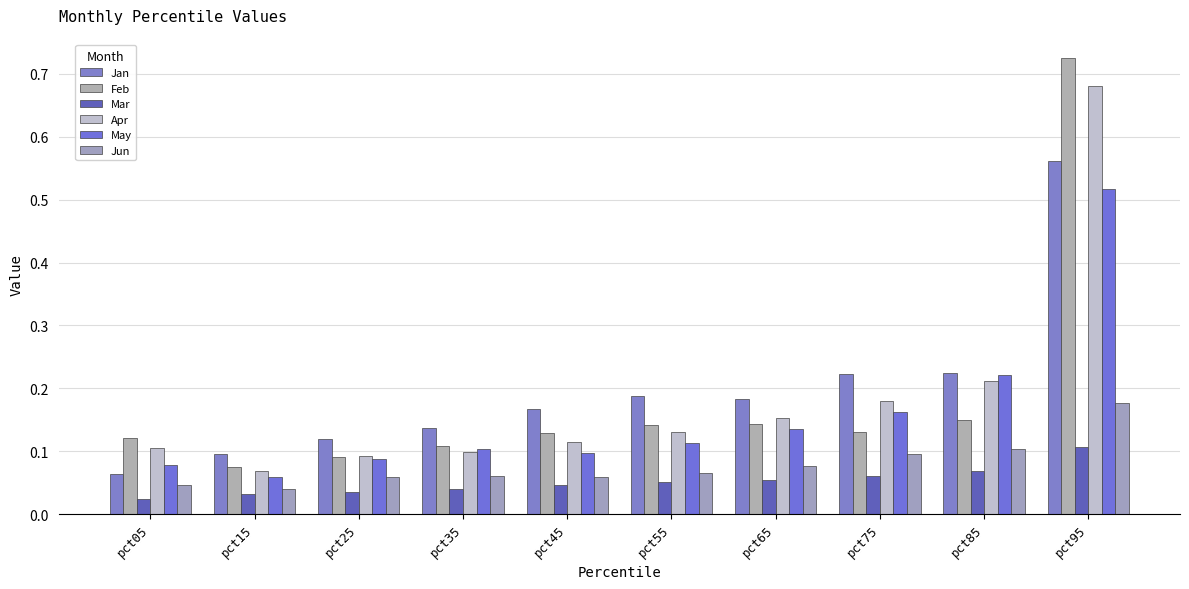

Between pct75 and pct35, which is larger?

pct75